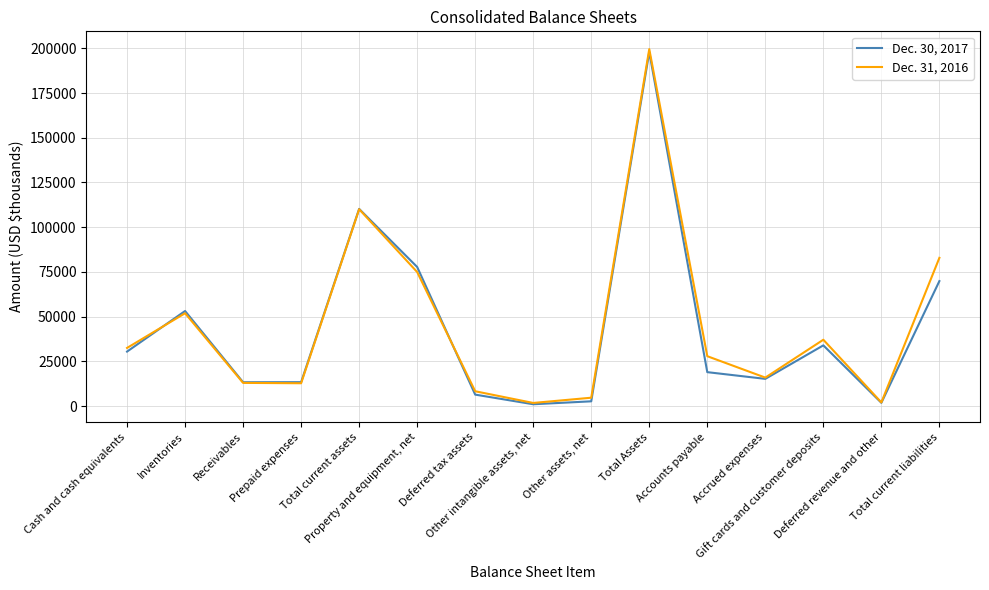

Which series has the largest range (max minus min)?

Dec. 31, 2016